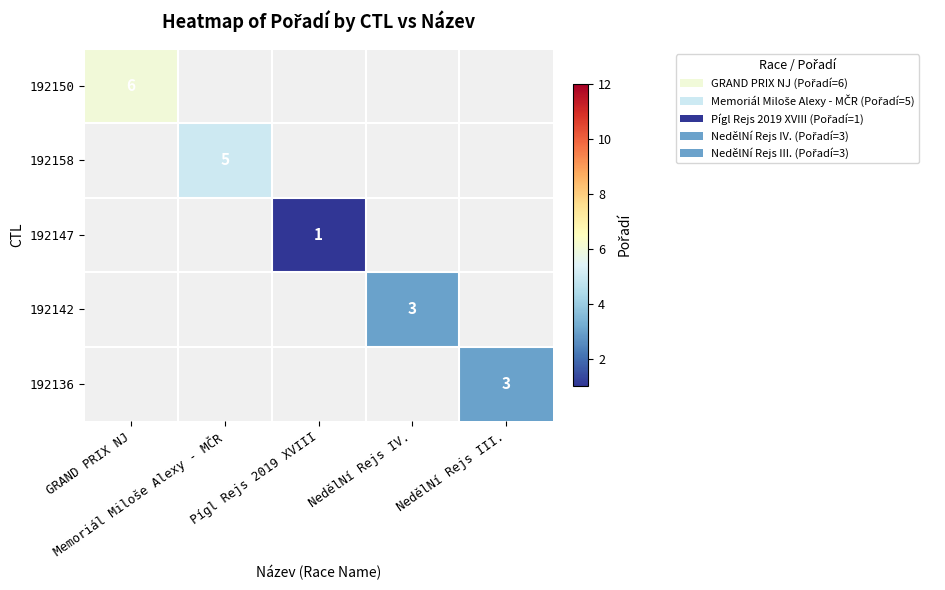

Is it true that 192158 equals 1.3 at Memoriál Miloše Alexy - MČR?

False